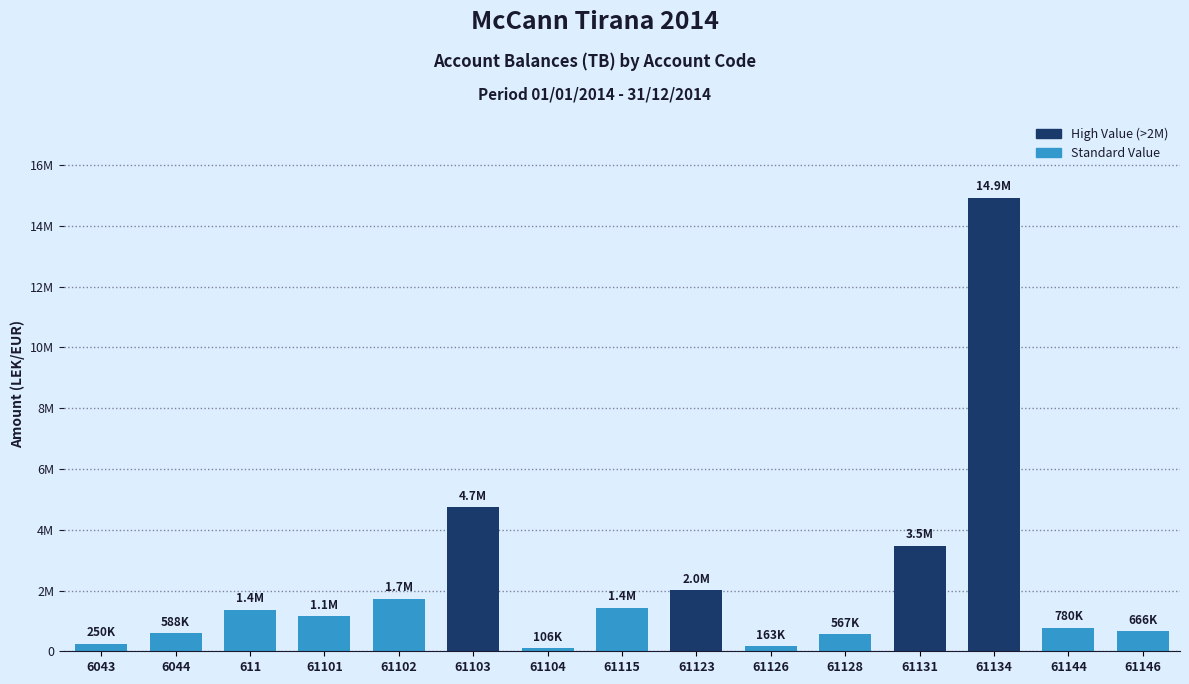

Which has a higher value, 61146 or 61101?

61101